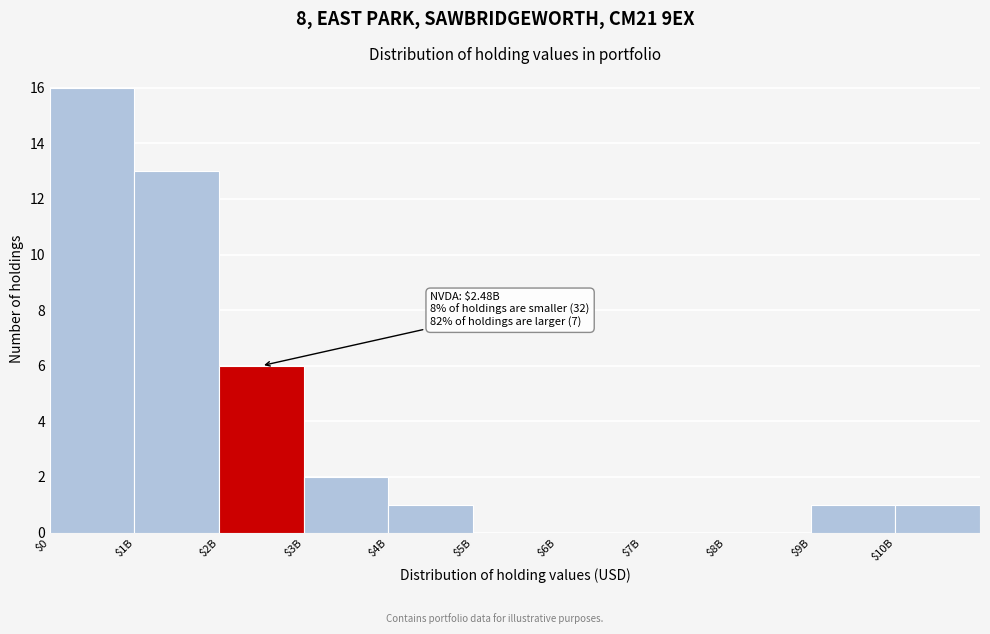

Where is the data nearest to the value 8?

$2B